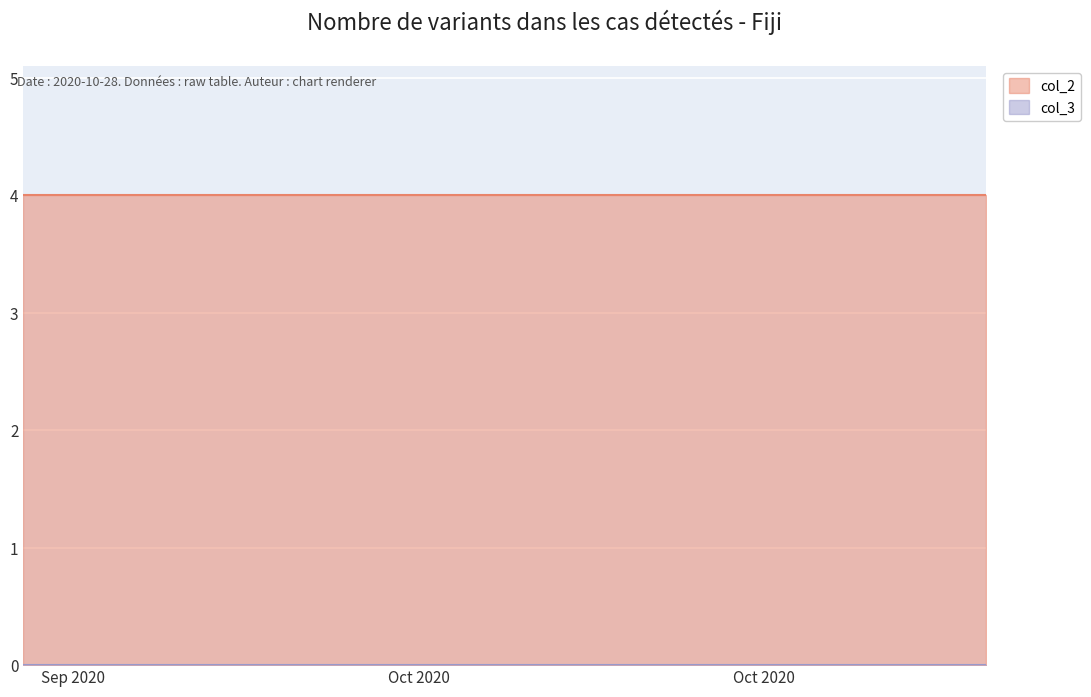

True or false: col_3 has more than 2 interior local peaks.

False